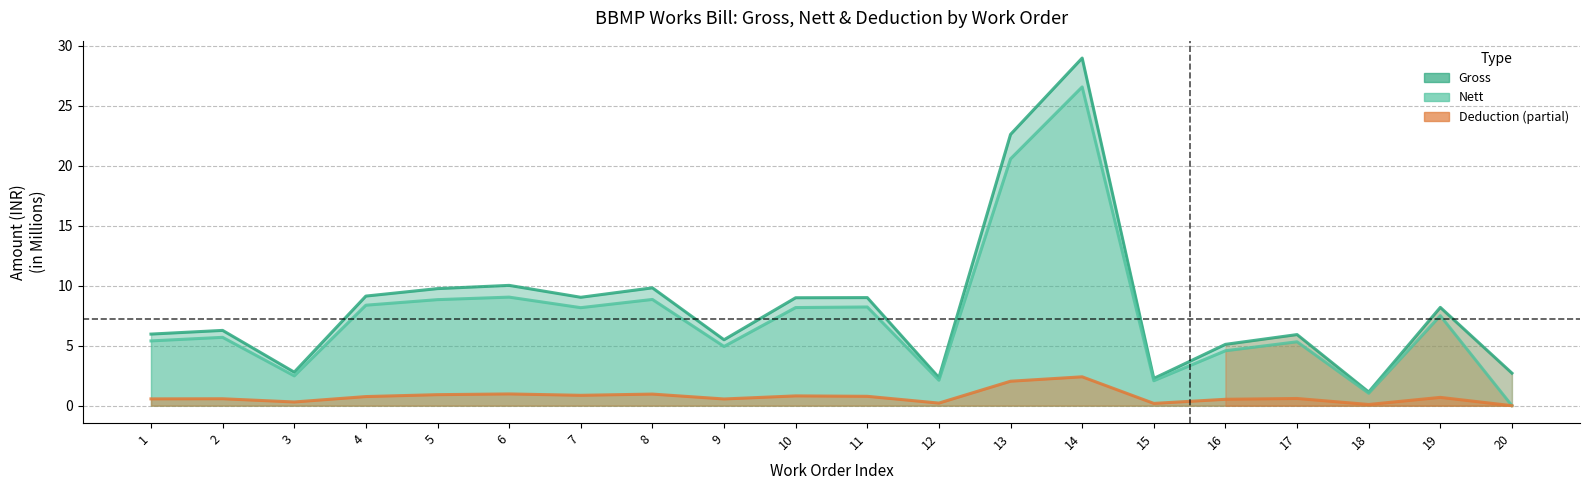

How many lines are shown in the chart?

3